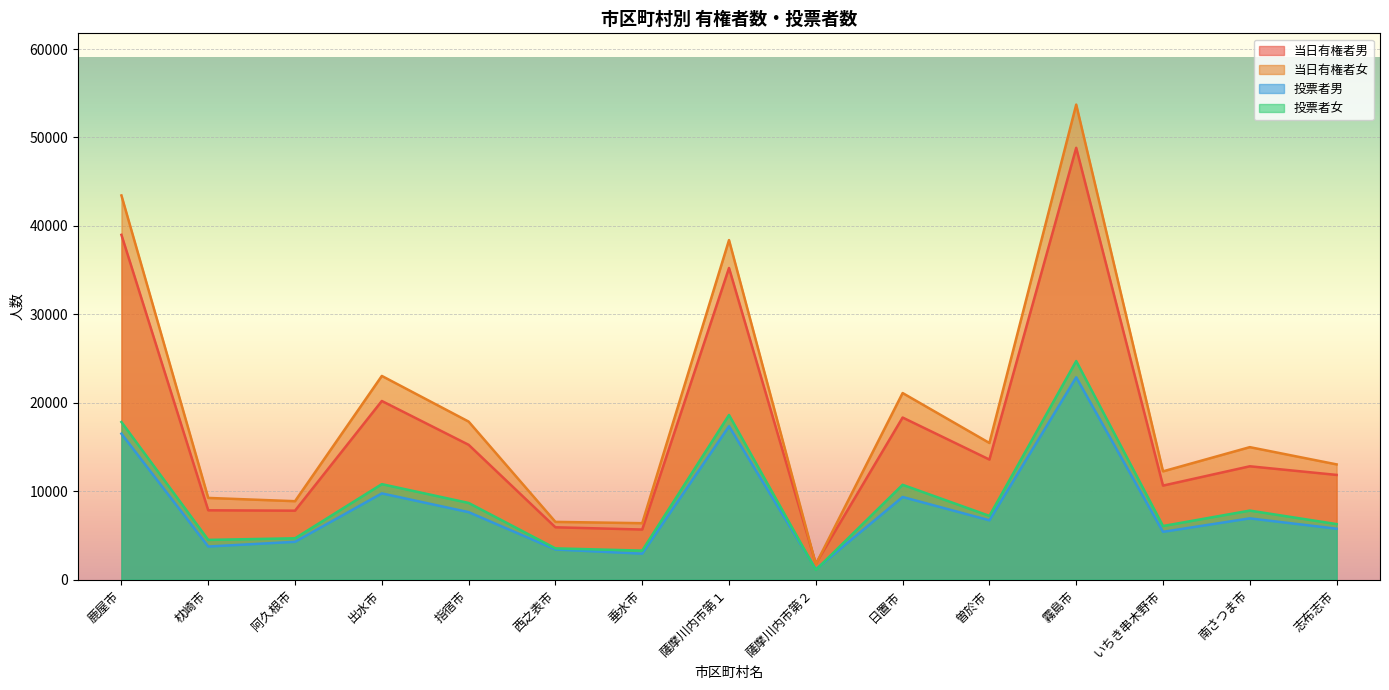

What is the total value across all series at いちき串木野市?

34353